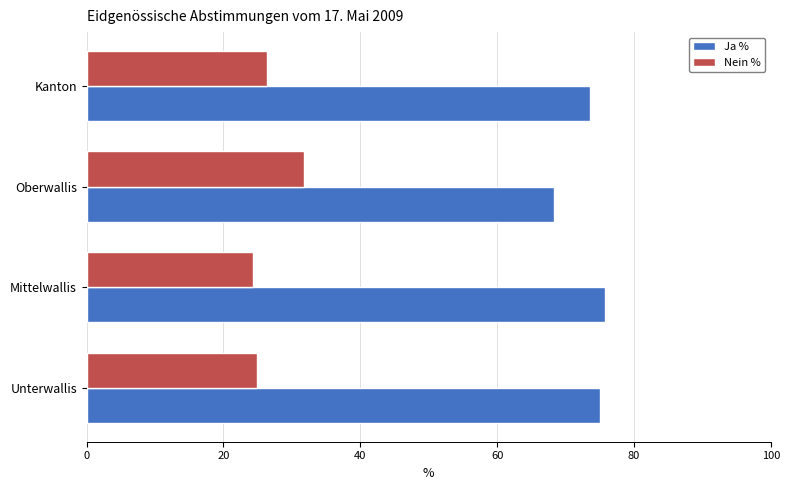

What is the difference between the highest and lowest values at Unterwallis?

50.2